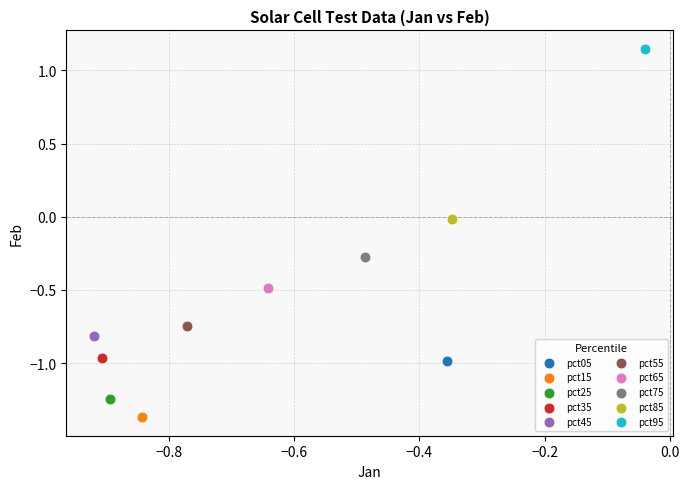

Which series reaches the maximum Y coordinate?

pct95